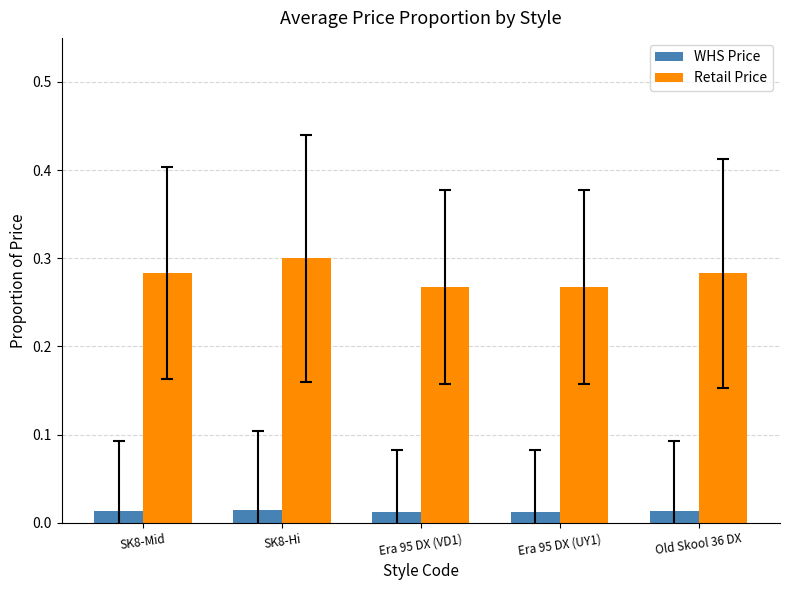

Which label corresponds to the largest value in the chart?

SK8-Hi